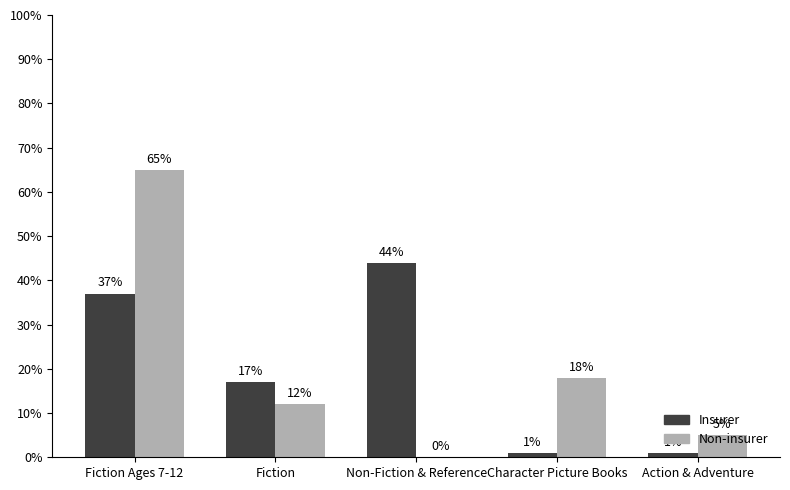

Is it true that Non-insurer equals 8 at Action & Adventure?

False